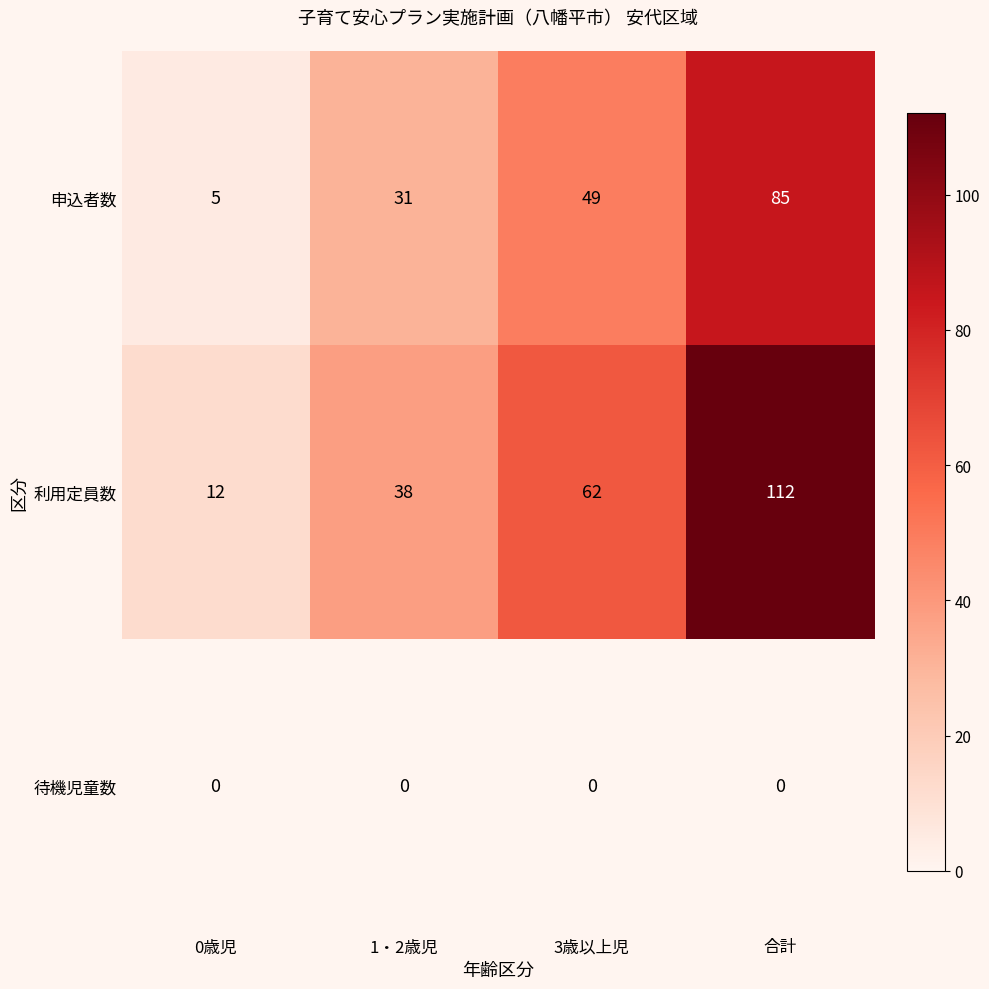

At which category does the chart reach its peak across all series?

合計